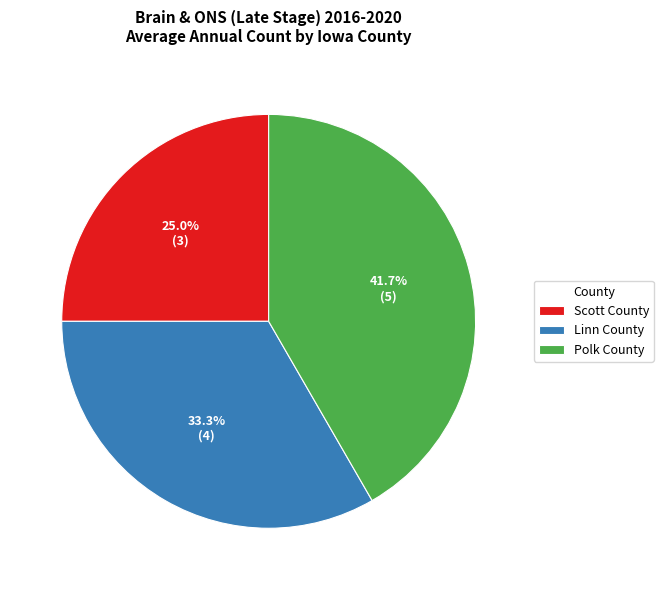

Do Scott County and Linn County together represent more than half of the pie?

Yes